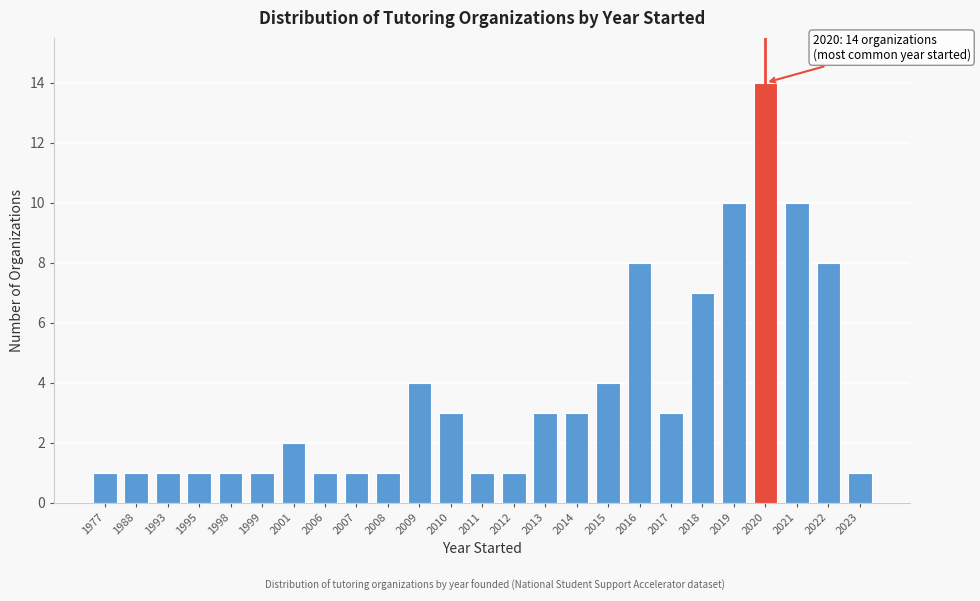

Reading left to right, transcribe all the data shown in this chart.

1977=1	1988=1	1993=1	1995=1	1998=1	1999=1	2001=2	2006=1	2007=1	2008=1	2009=4	2010=3	2011=1	2012=1	2013=3	2014=3	2015=4	2016=8	2017=3	2018=7	2019=10	2020=14	2021=10	2022=8	2023=1